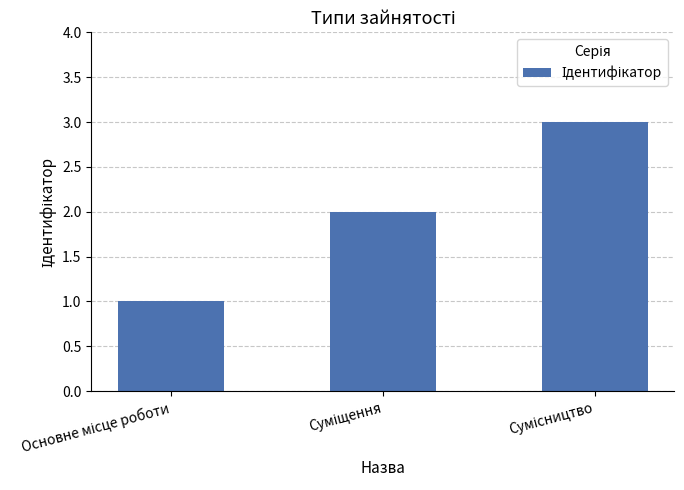

What is the greatest value displayed?

3